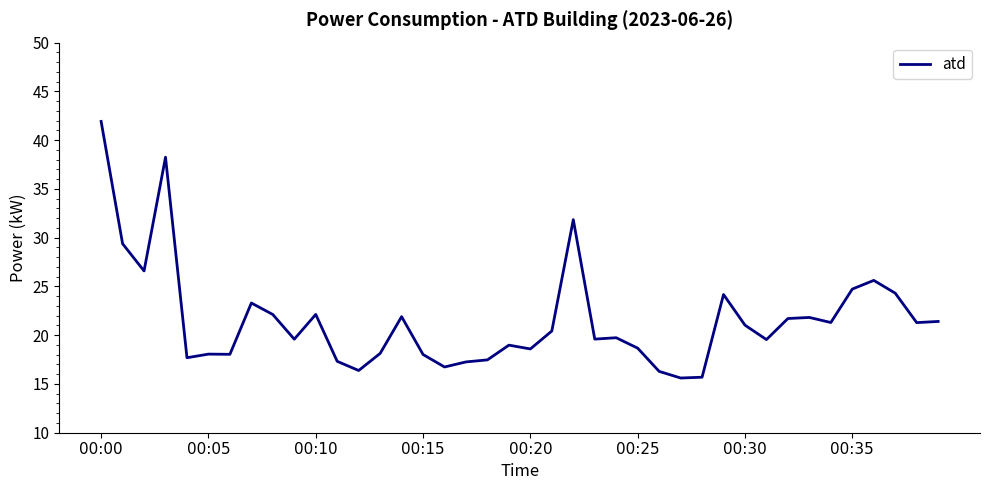

What is the greatest value displayed?

41.9